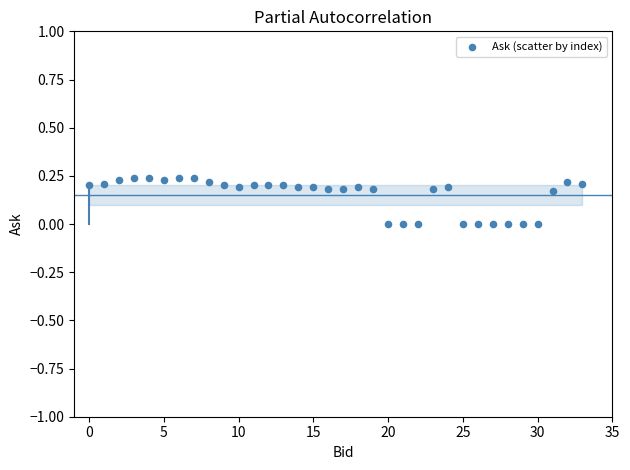

Count the number of points in this scatter plot.

34